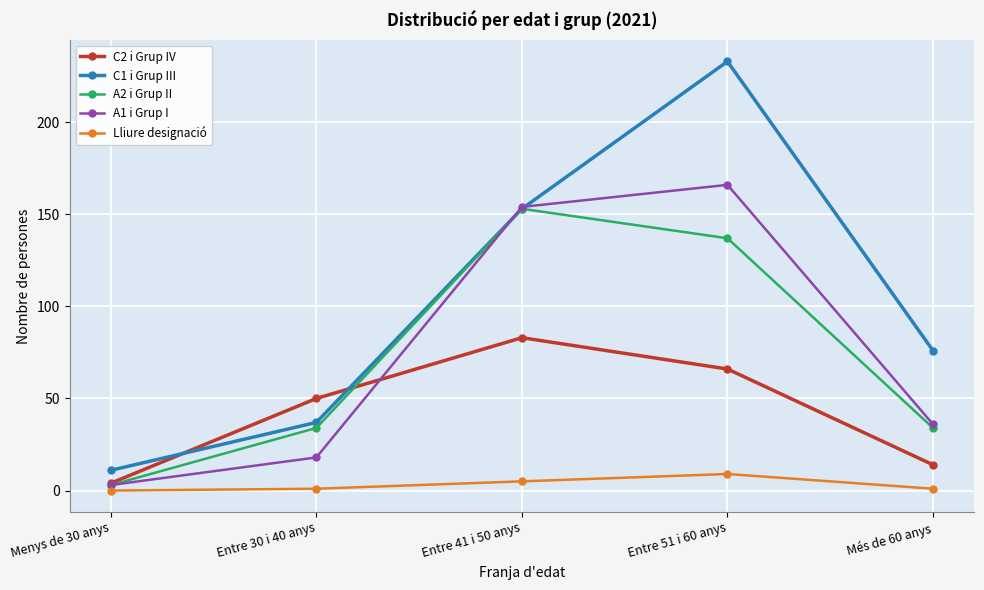

Rank the categories by C1 i Grup III value from highest to lowest.

Entre 51 i 60 anys, Entre 41 i 50 anys, Més de 60 anys, Entre 30 i 40 anys, Menys de 30 anys